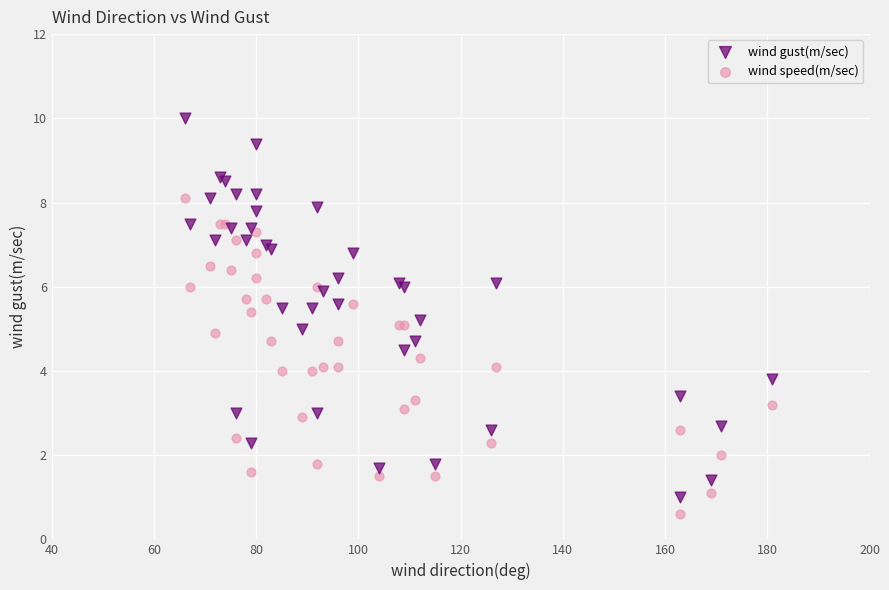

Which series has the widest spread of Y values?

wind gust(m/sec)